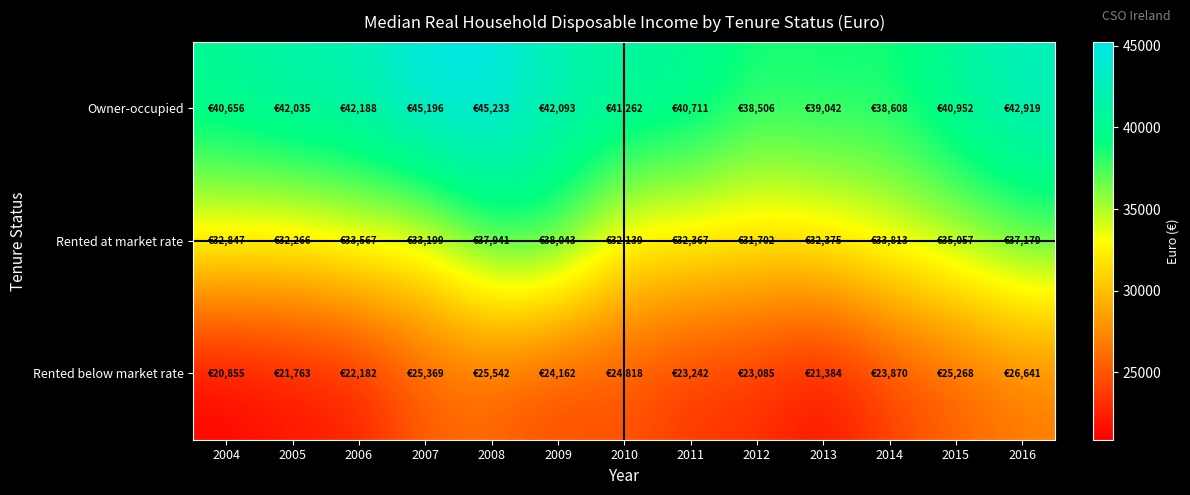

Which series has the largest range (max minus min)?

Owner-occupied